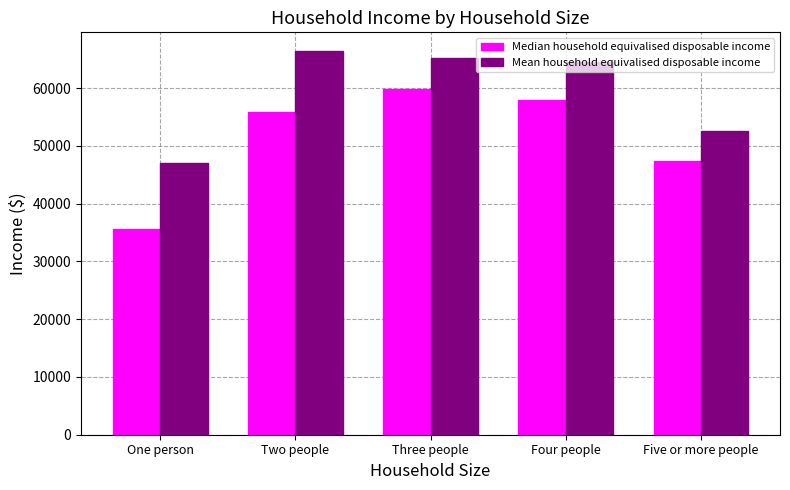

What is the minimum value for Median household equivalised disposable income?

35602